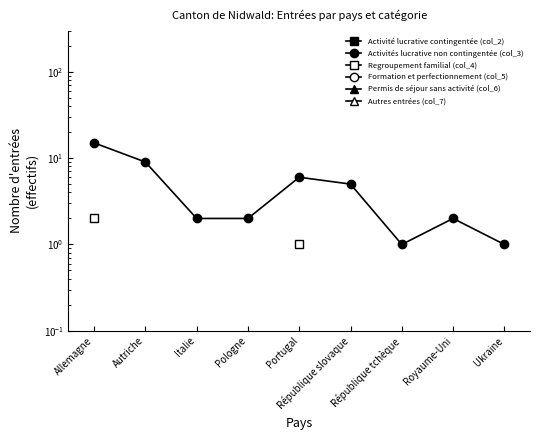

List the series in order of their peak value, lowest first.

Regroupement familial (col_4), Formation et perfectionnement (col_5), Permis de séjour sans activité (col_6), Autres entrées (col_7), Activité lucrative contingentée (col_2), Activités lucrative non contingentée (col_3)